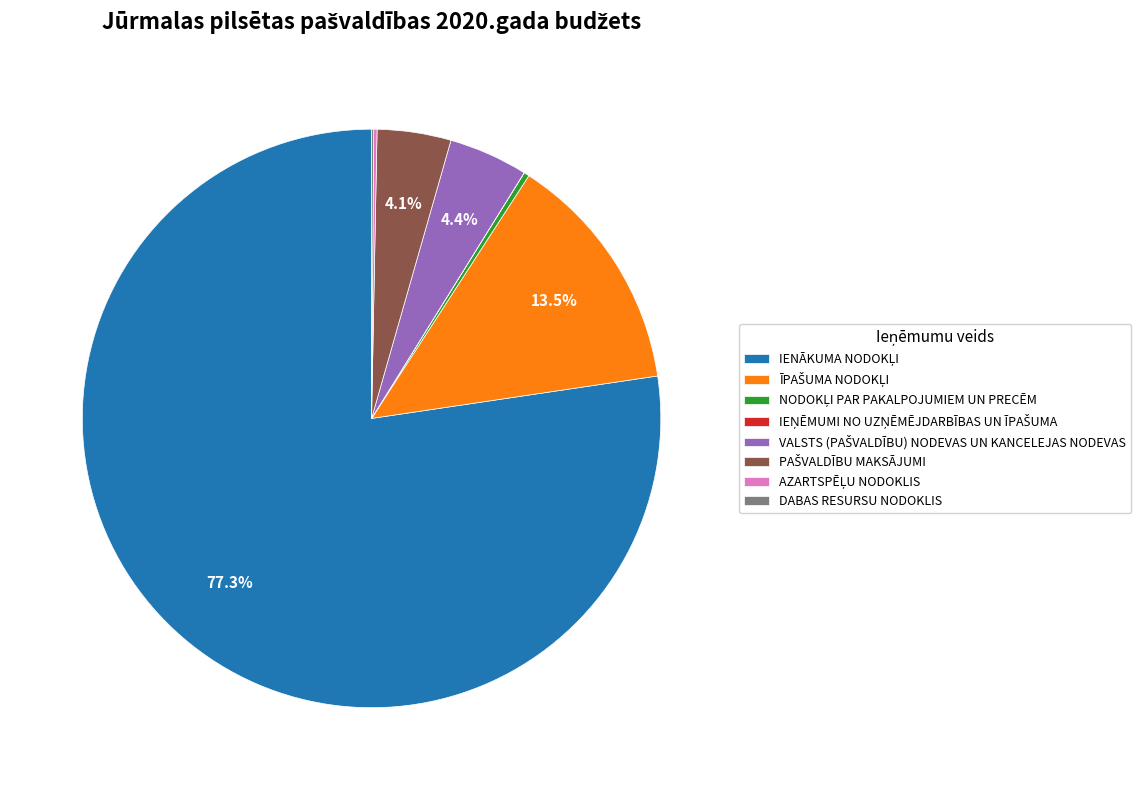

Is there a majority slice in this chart?

Yes